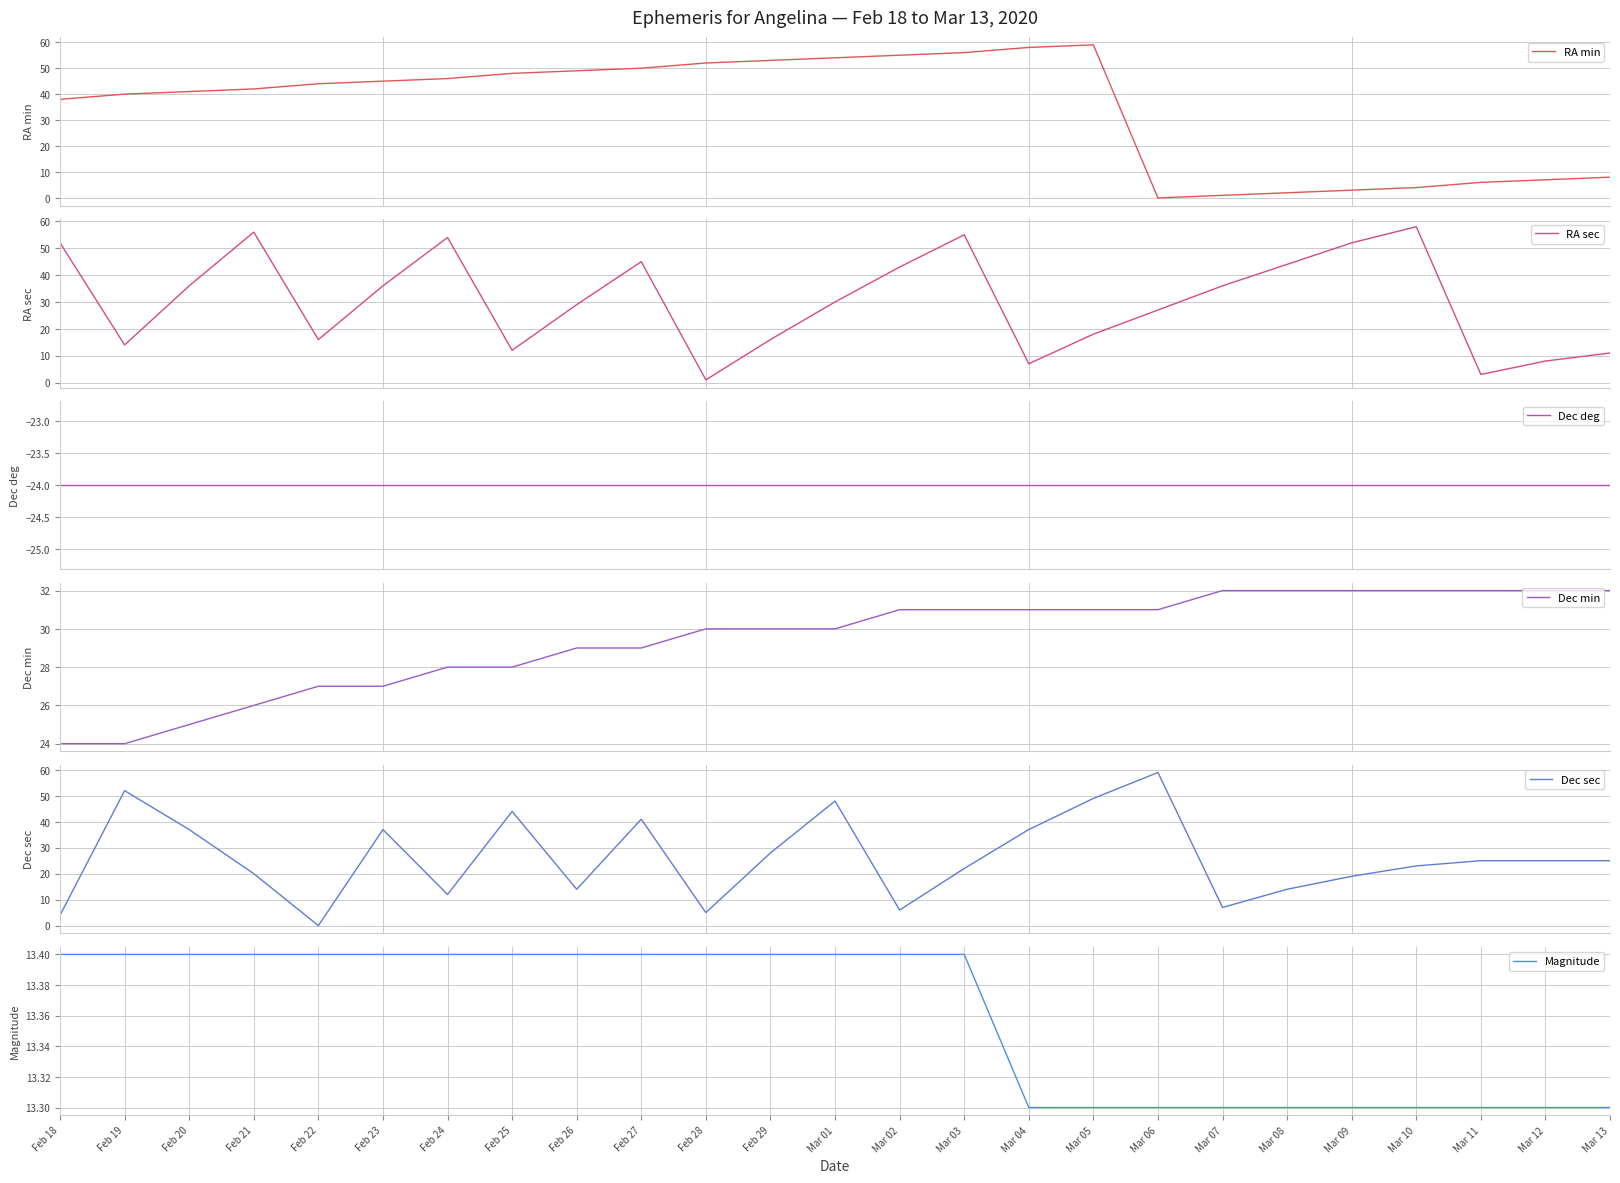

At which label does RA sec first exceed 30?

Feb 18